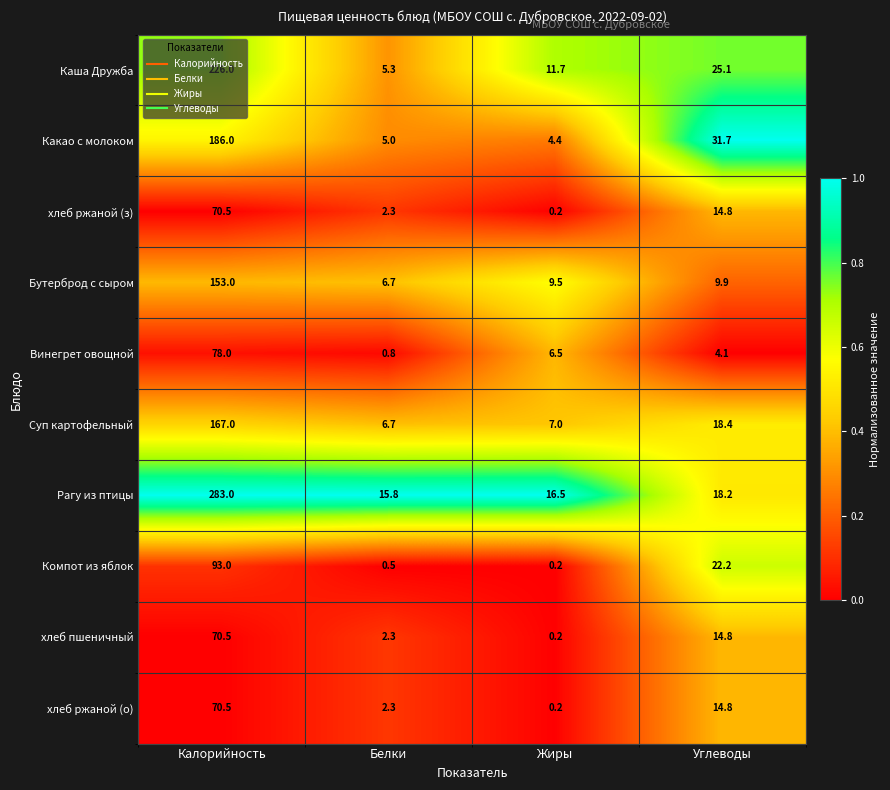

What is the average value of the Компот из яблок series?

29.0